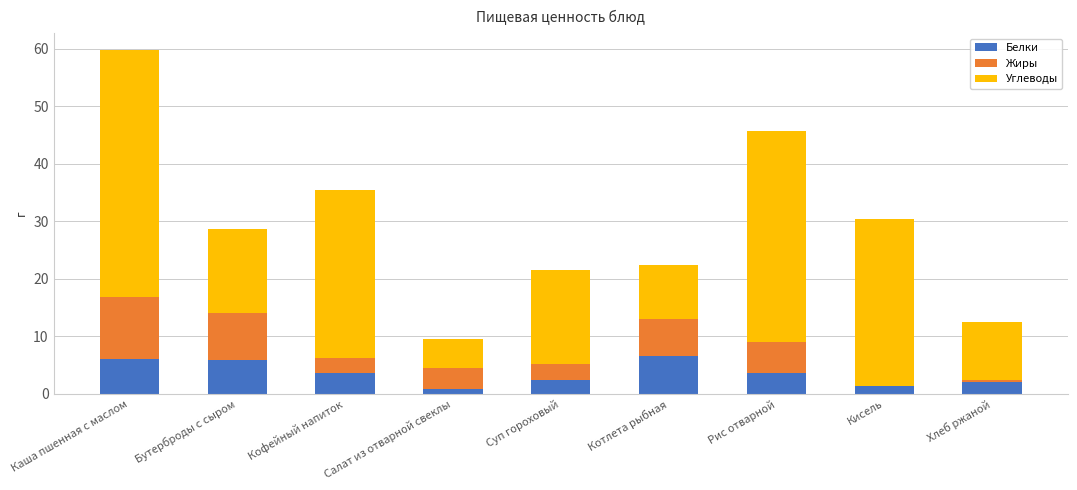

At which category is the sum across all series the highest?

Каша пшенная с маслом